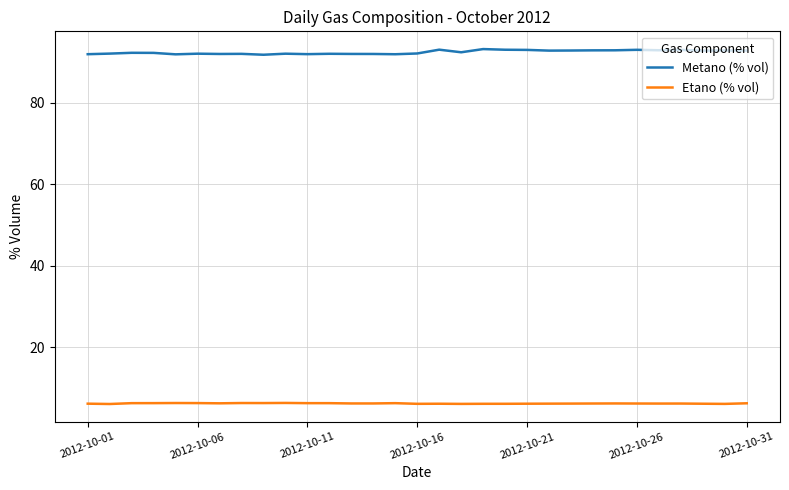

What is the lowest value of the Metano (% vol) series?

91.8